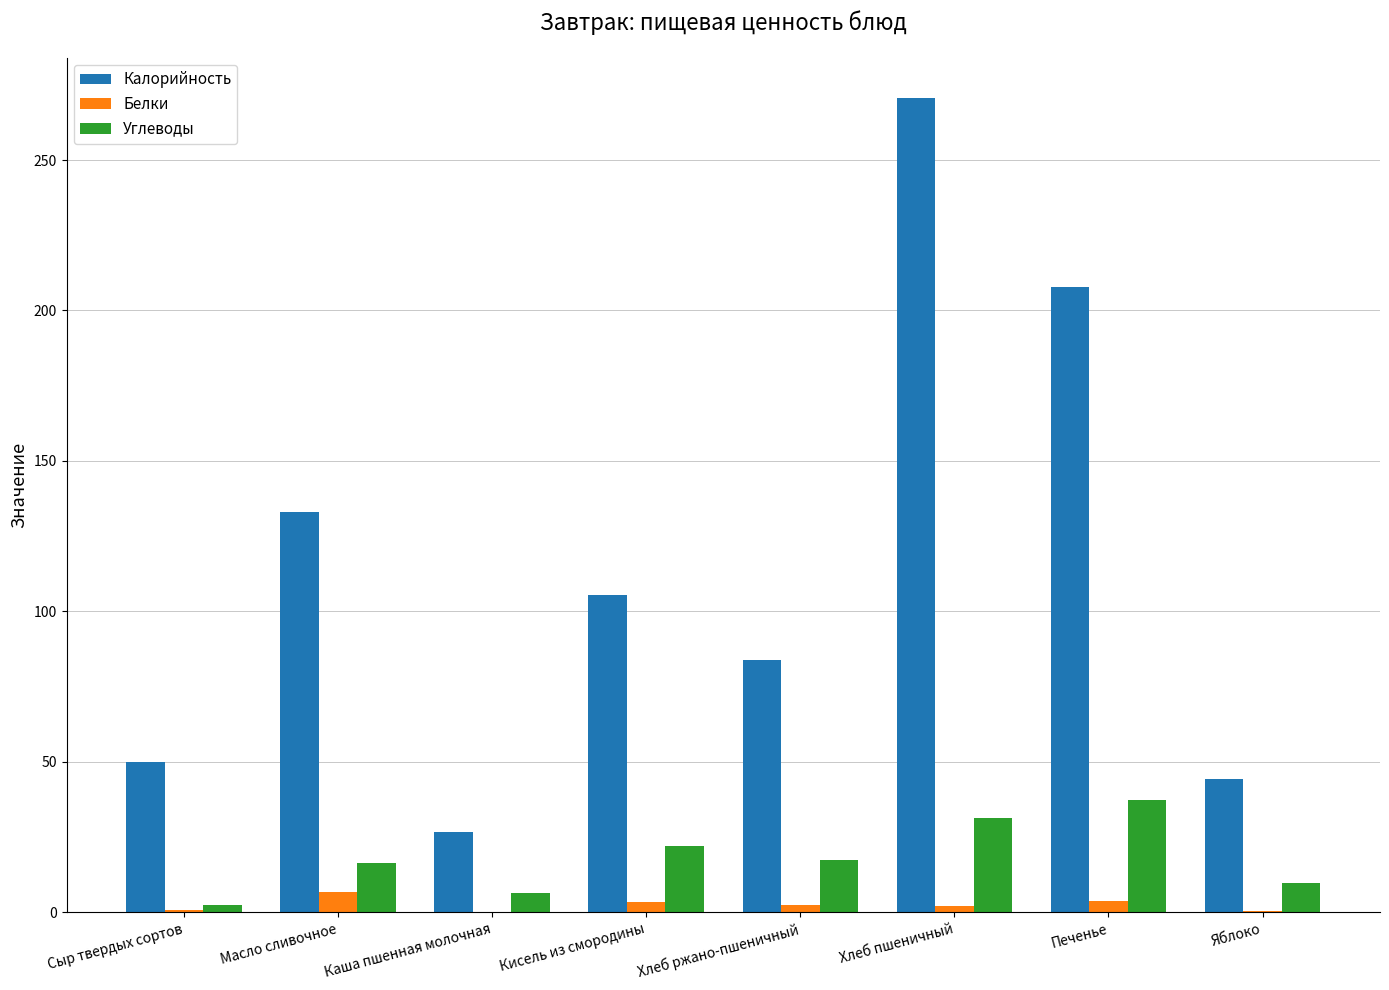

What is the maximum value shown in the chart?

270.5